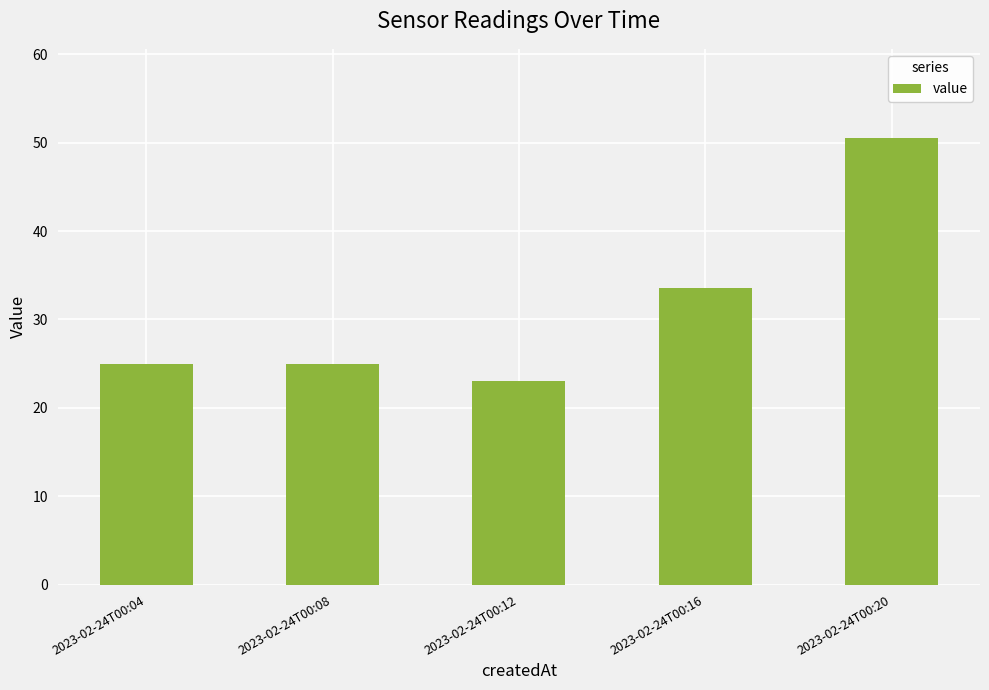

What is the greatest value displayed?

50.5